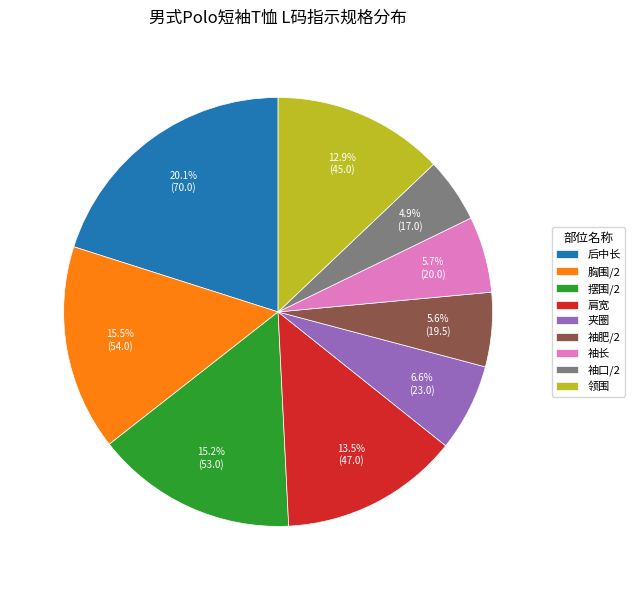

What is the smallest slice in the pie chart?

袖口/2